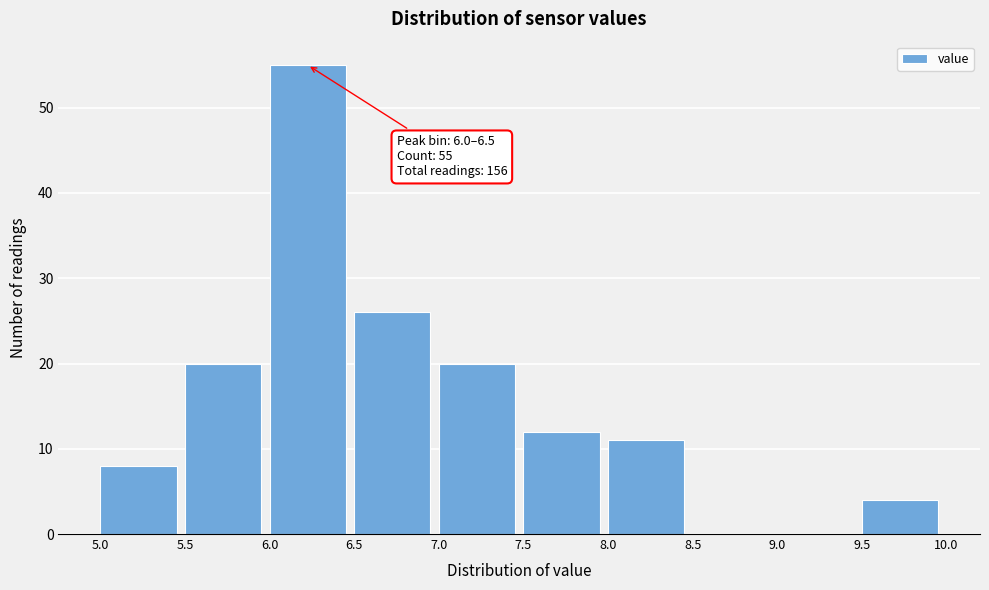

Over which range of the x-axis is the bar tallest?

6.0 to 6.5